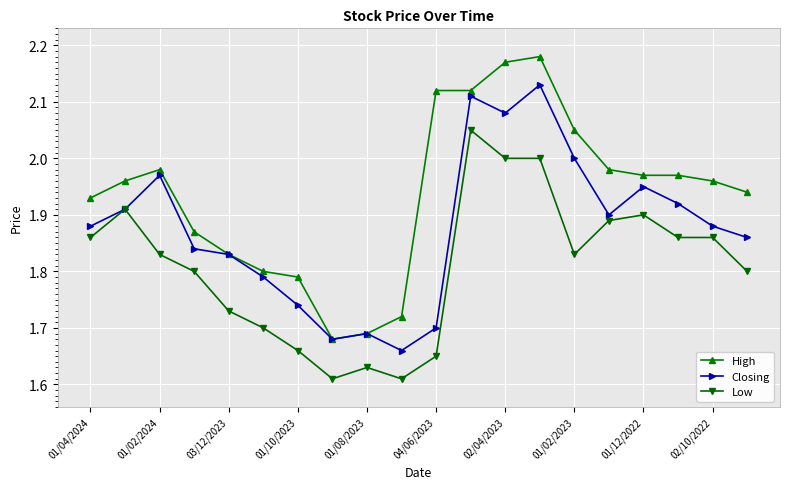

Rank the series by their maximum value, from lowest to highest.

Low, Closing, High